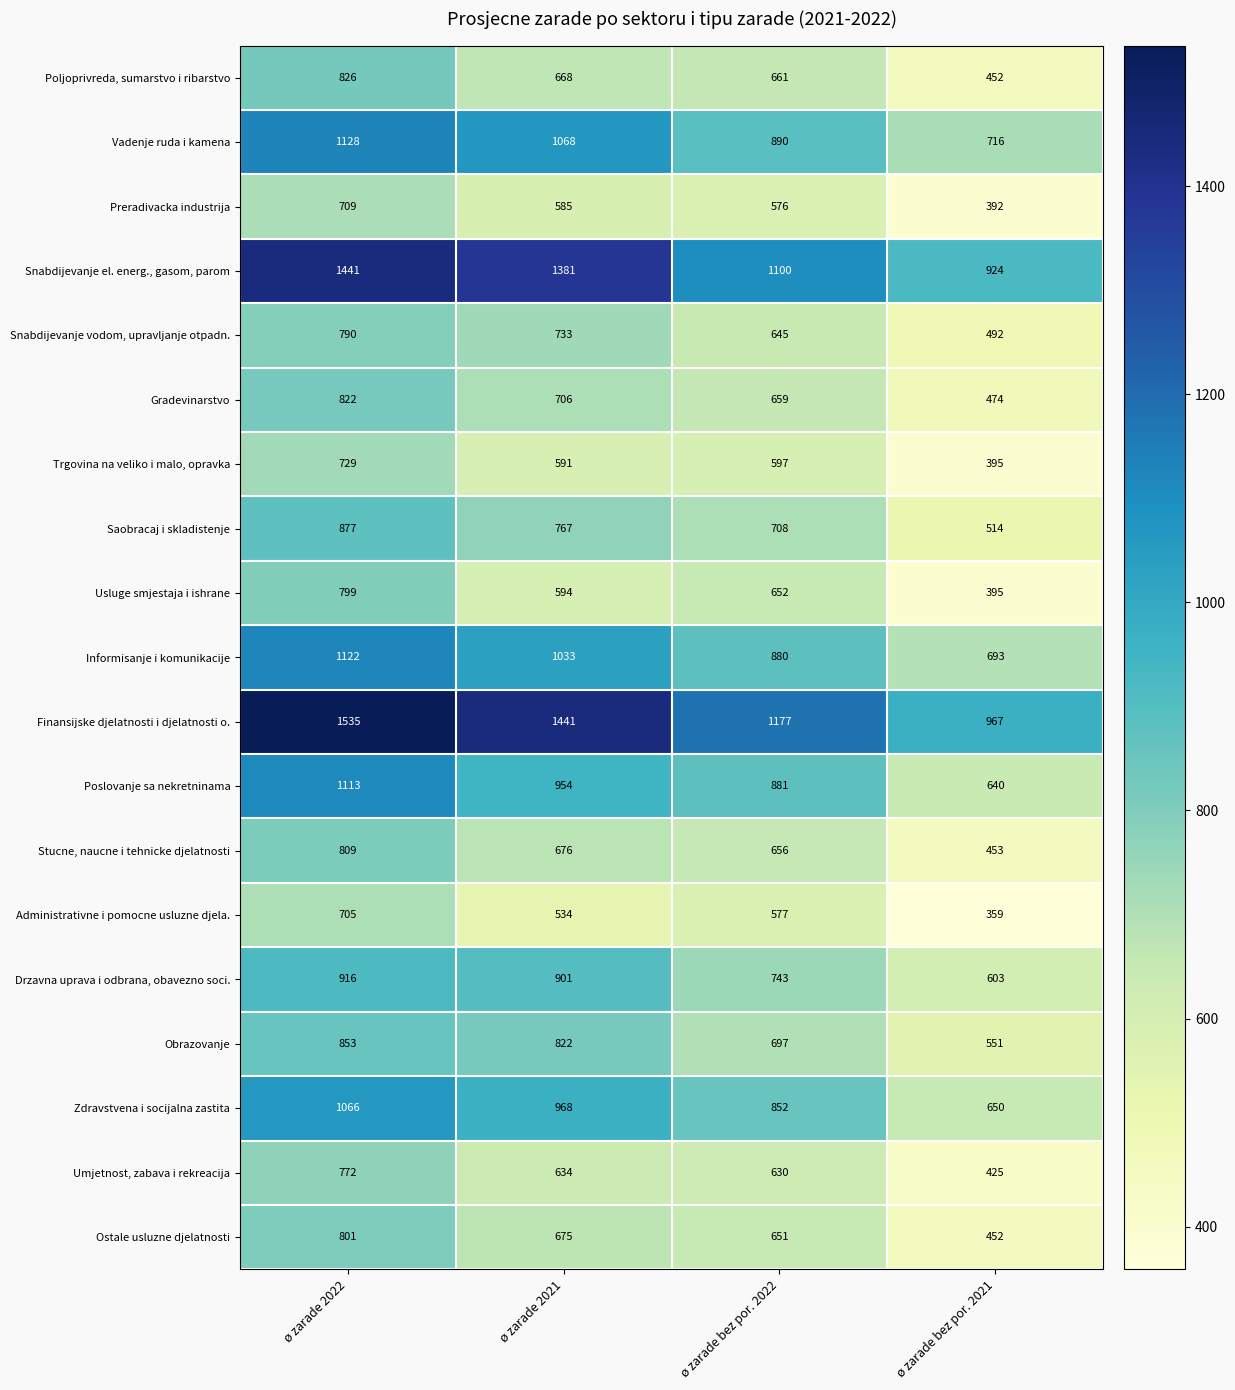

How many series are shown in this chart?

19